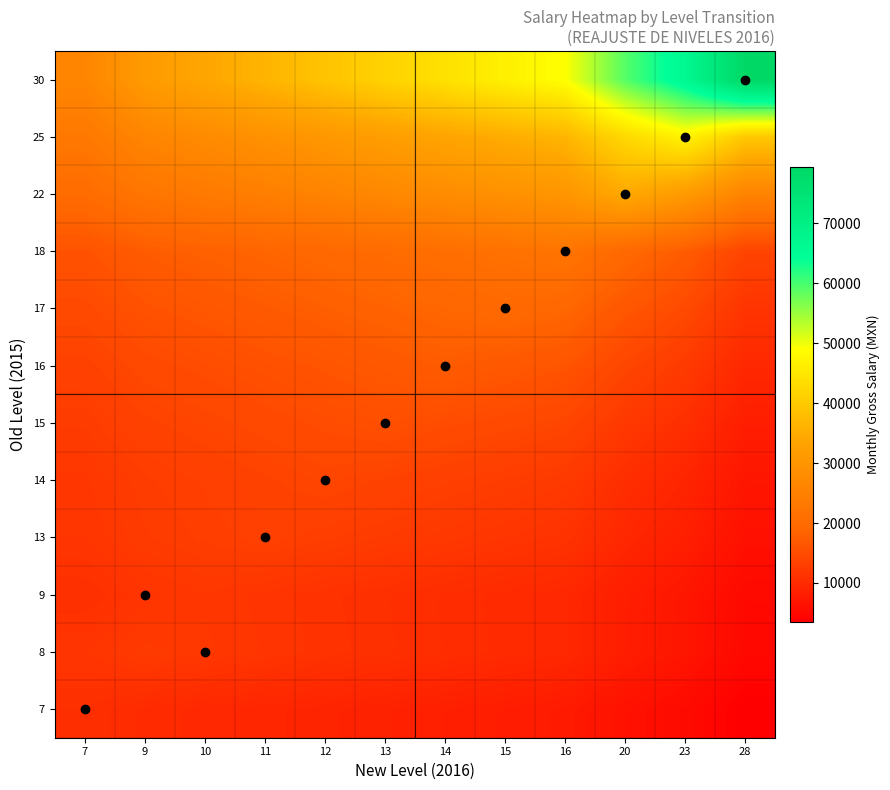

At how many categories does at least one series exceed 21301?

12